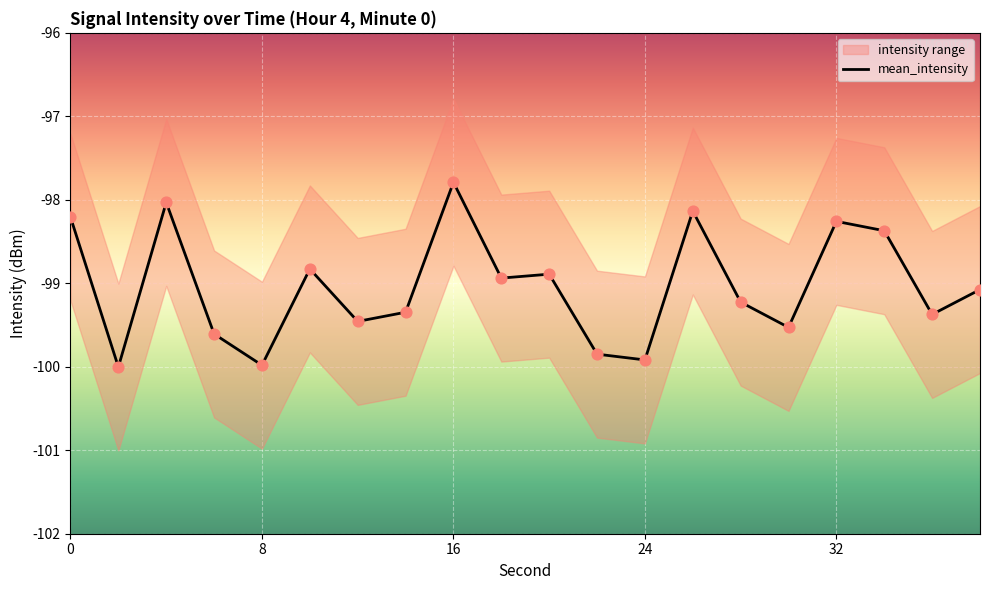

Is it true that mean_intensity equals -98.3 at 32?

True